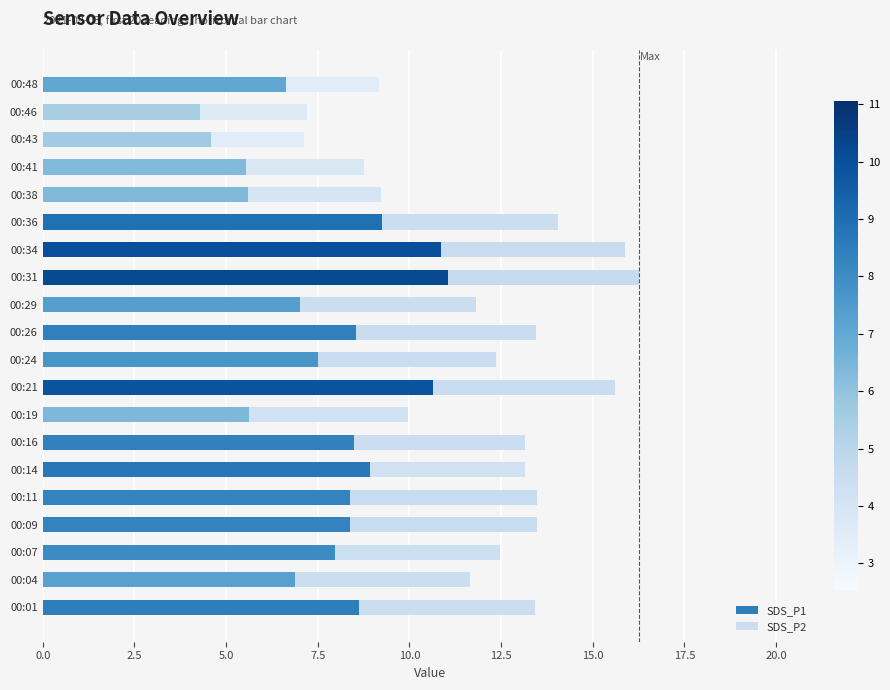

What is the total value across all series at 00:14?

13.2